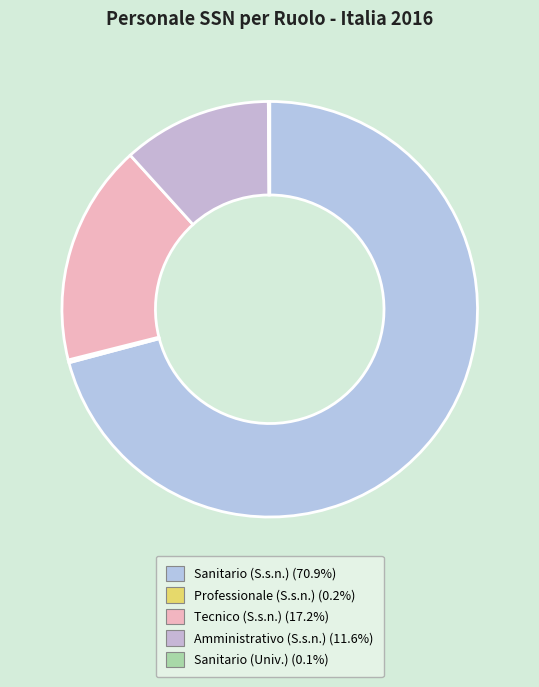

What is the change in value from Professionale (S.s.n.) to Tecnico (S.s.n.)?

+68732